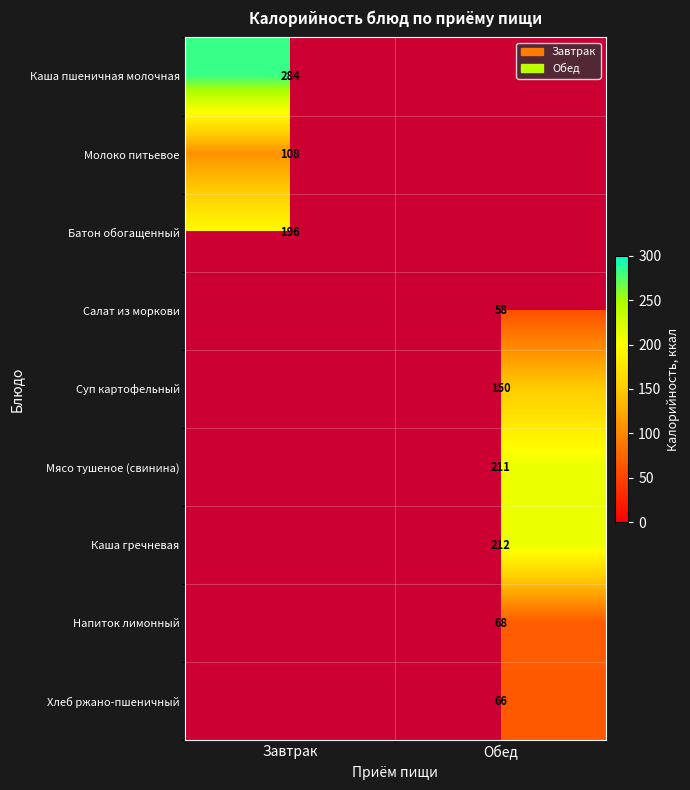

True or false: Суп картофельный has a value of 81 at Обед.

False